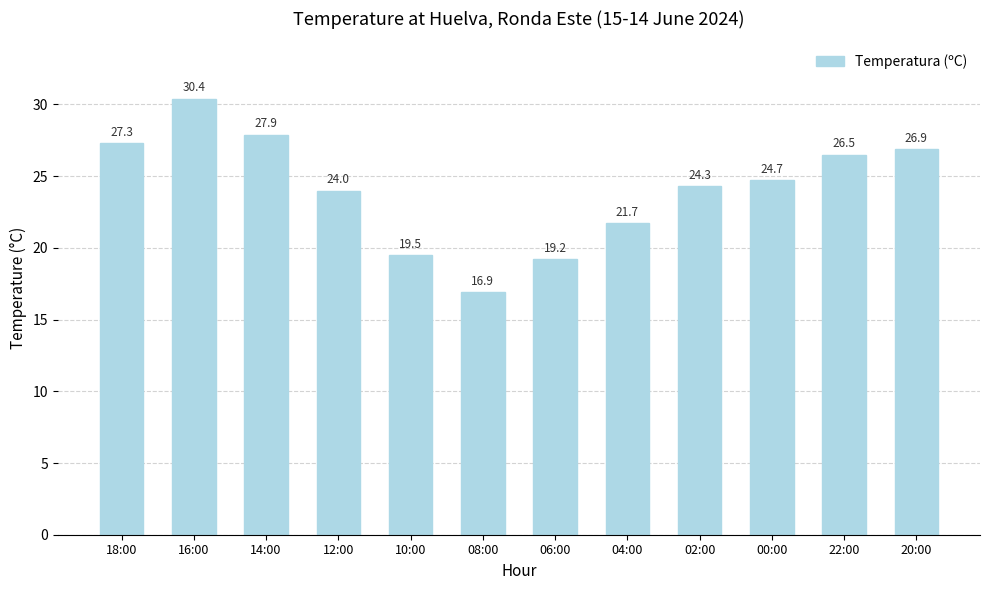

What is the sum of the values at 22:00 and 00:00?

51.2